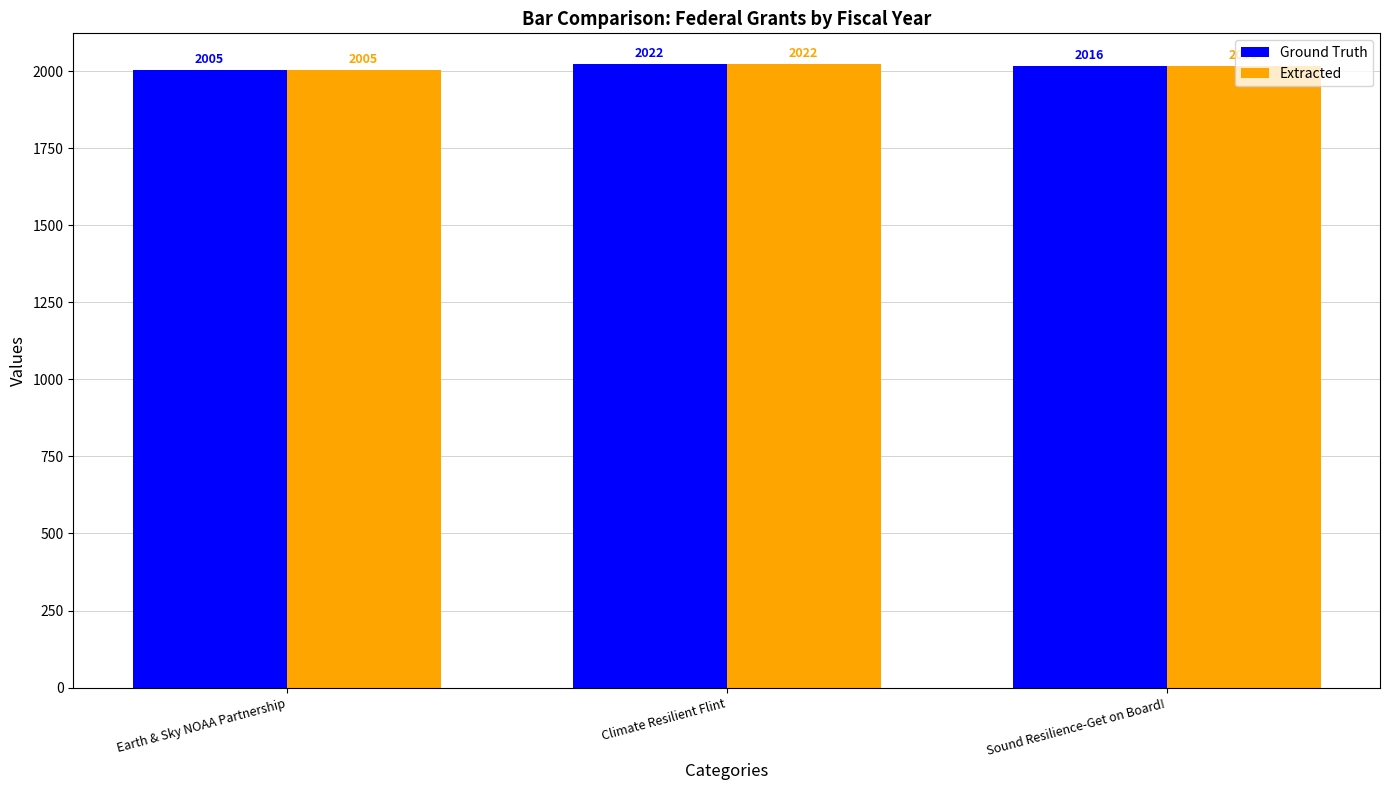

What is the total value across all series at Sound Resilience-Get on Board!?

4032